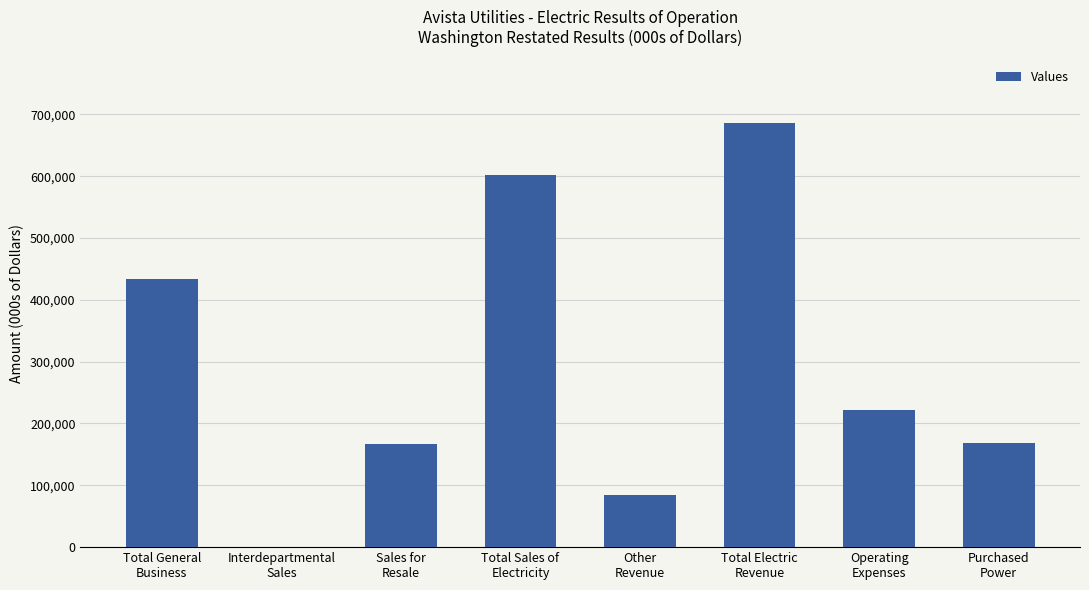

Are the bars horizontal?

No